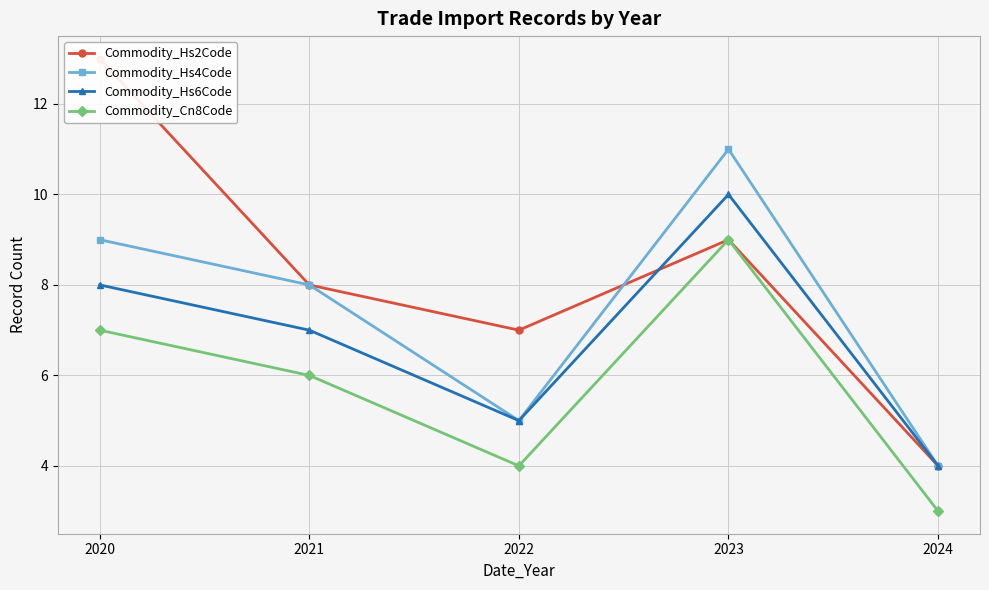

At which label is Commodity_Hs2Code closest to 8?

2021